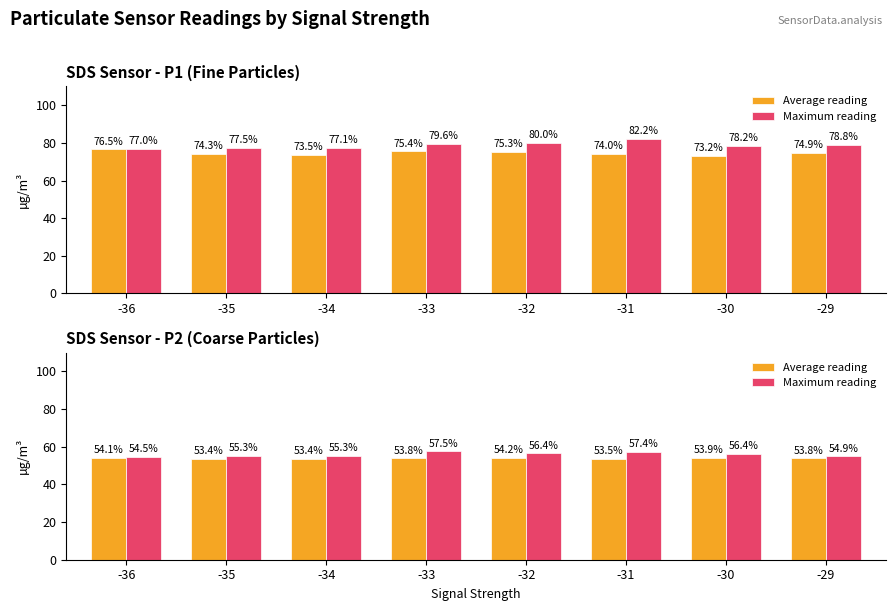

The Average reading series shows 53.8 at -29. True or false?

True